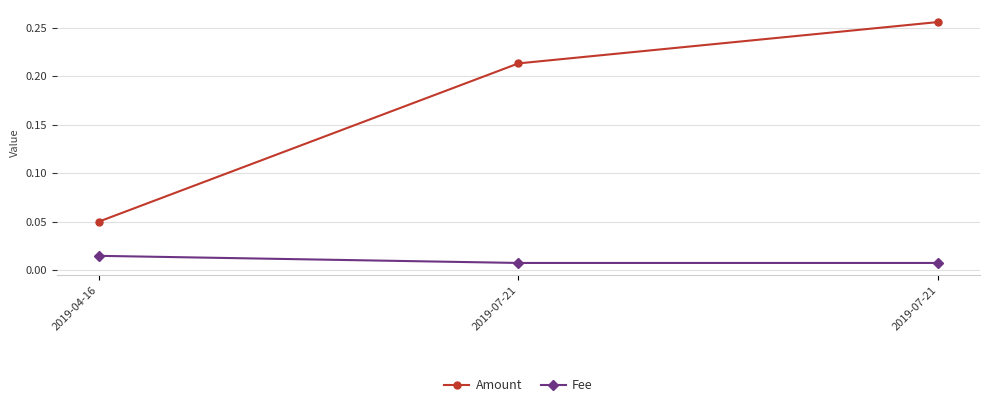

Is it true that Fee equals 0.0 at 2019-07-21?

False